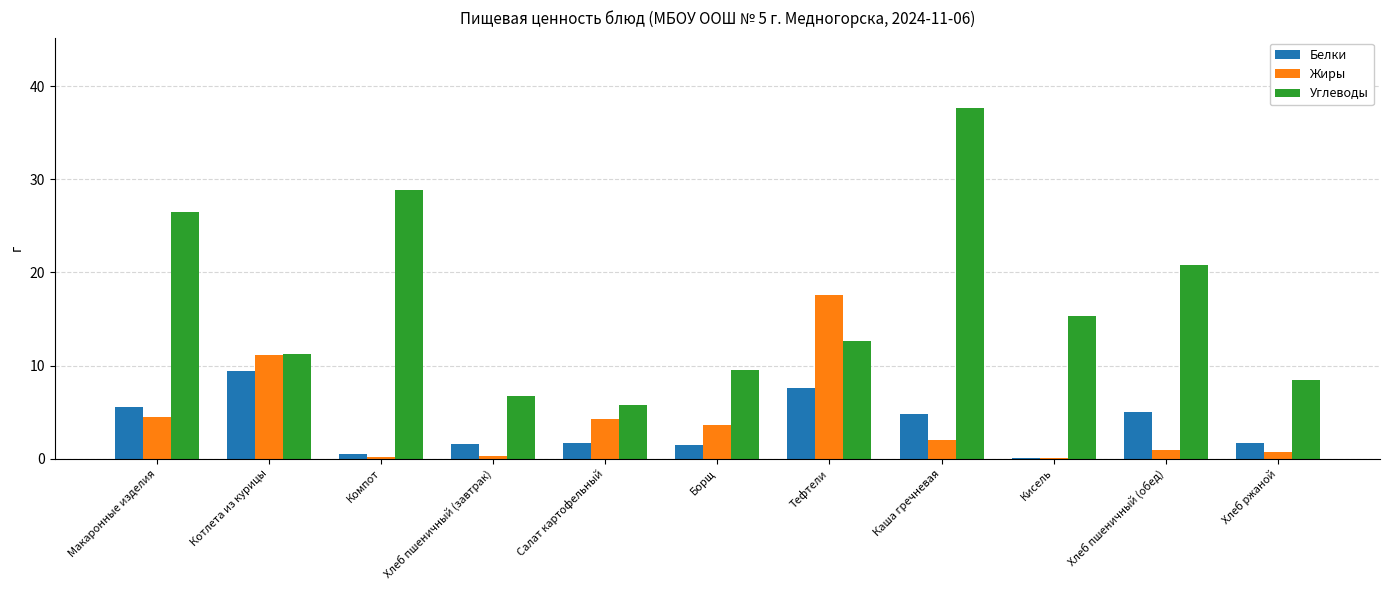

The Белки series shows 1.5 at Борщ. True or false?

True